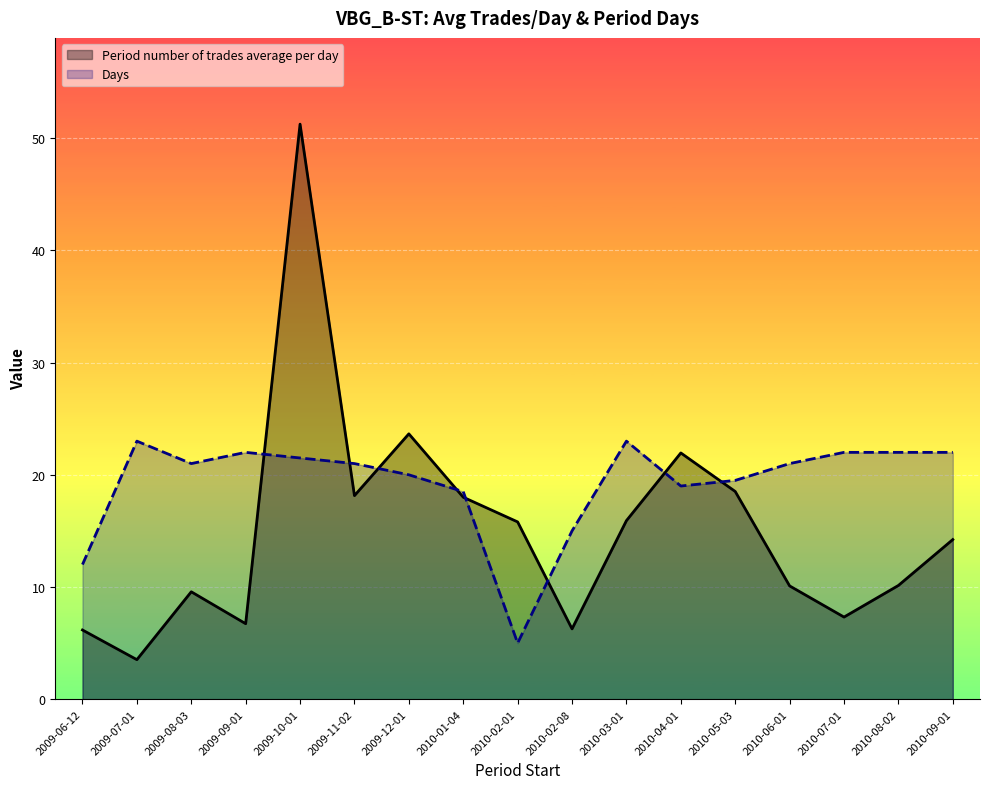

At which category does Days reach its first local peak?

2009-07-01